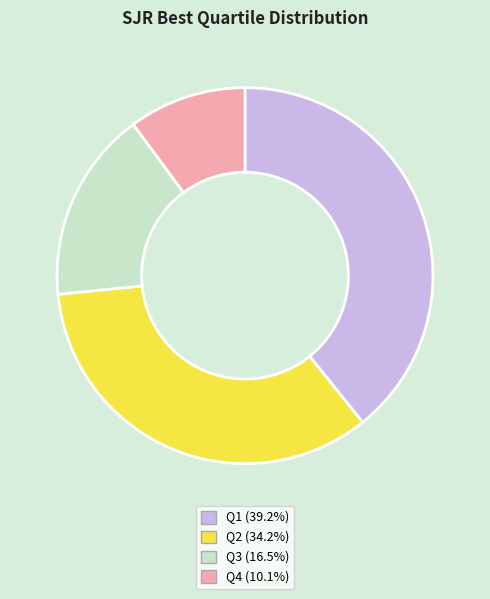

Does Q1 account for over 50% of the chart?

No